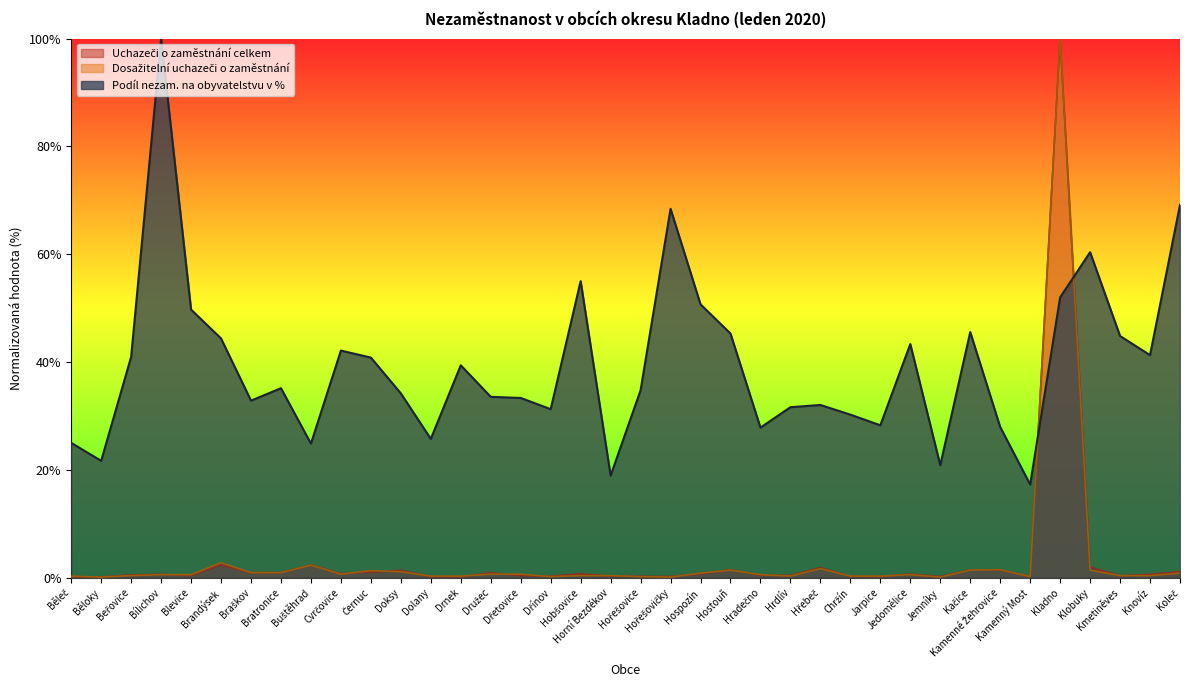

What is the difference between the highest and lowest values at Družec?

32.9